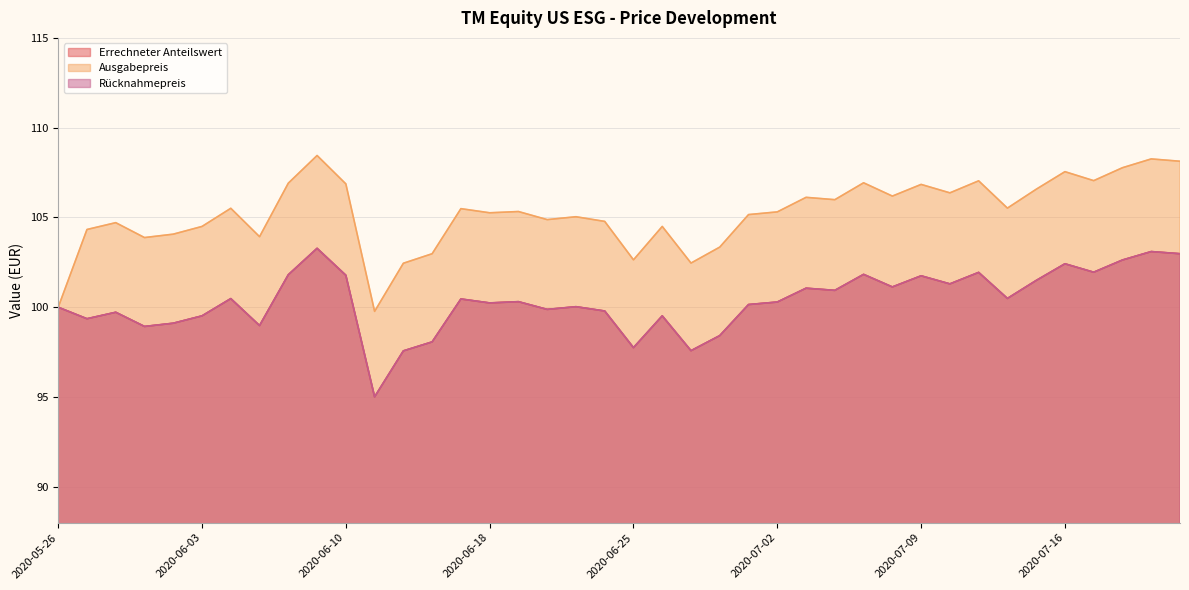

The Rücknahmepreis series shows 48.8 at 2020-07-07. True or false?

False